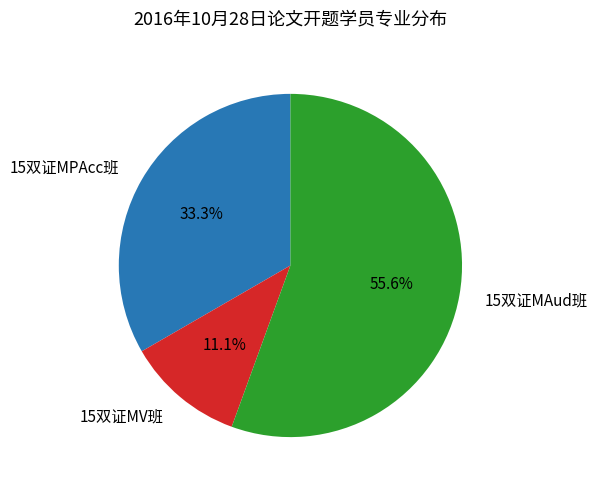

True or false: 15双证MPAcc班 accounts for 33% of the total.

True